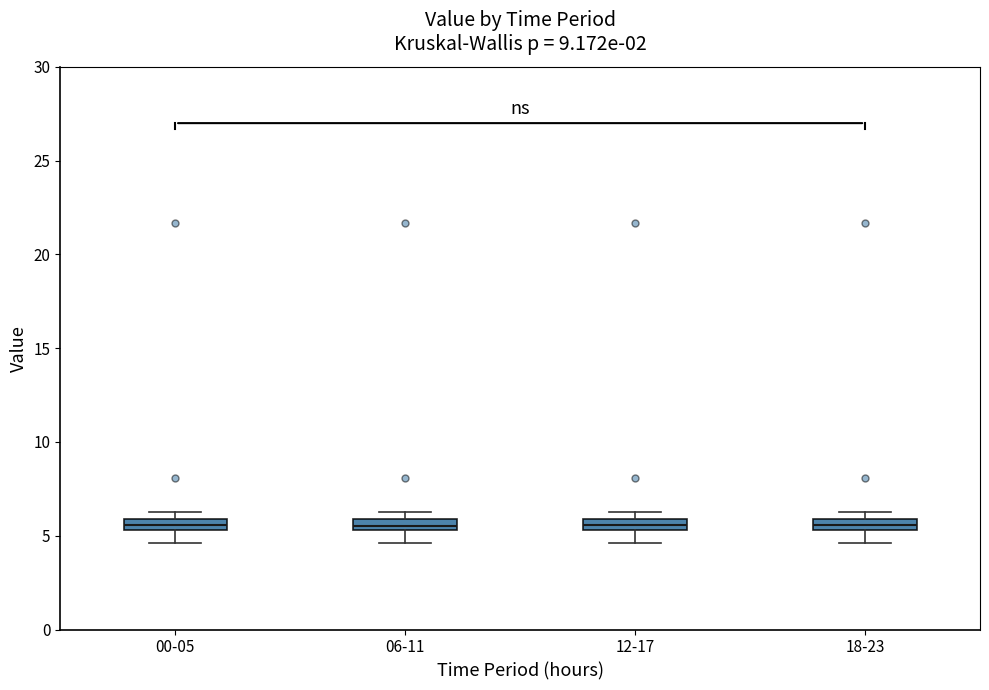

Where is the upper edge of the box for 06-11 on the y-axis? The values are not printed on the chart, so give them approximately, as read against the axis.

6.0